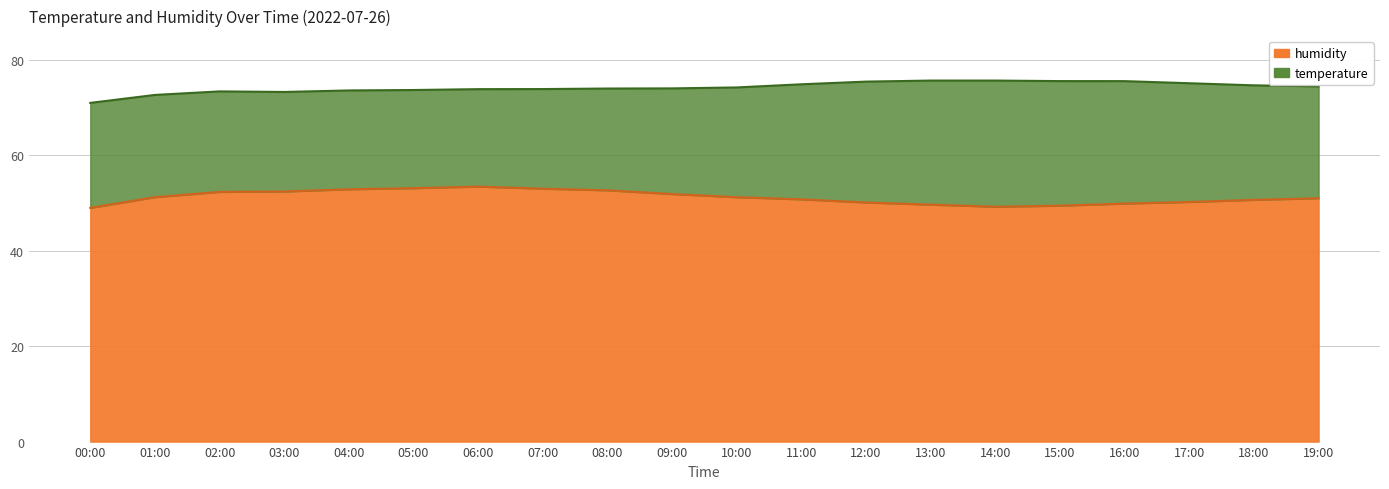

What is the approximate value at 17:00?

50.2